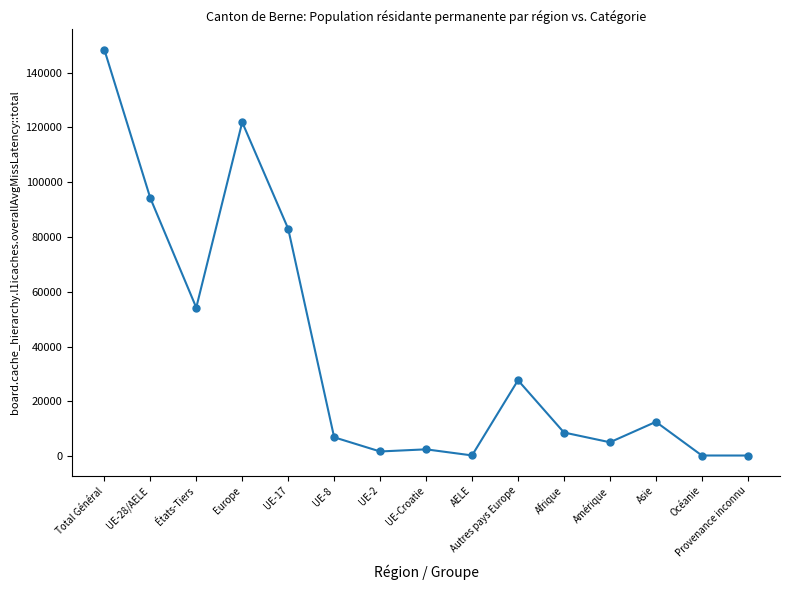

Which category has the highest value across all series?

Total Général